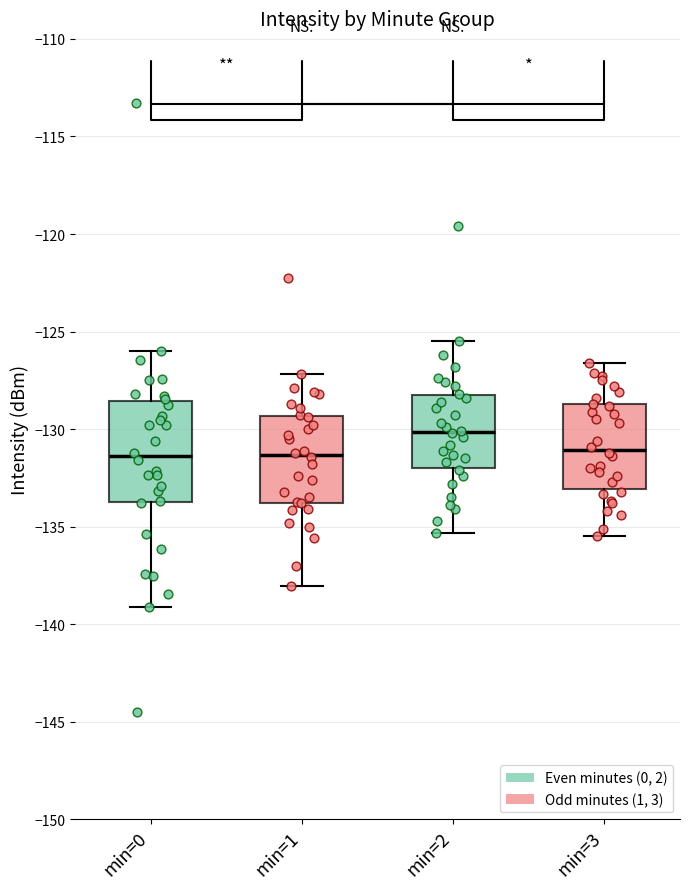

Reading left to right, read every box against the y-axis: the position of its median line, the range the box covers, and the ends of its whiskers. The values are not printed on the chart, so give them approximately, as read against the axis.

min=0: median -131.5, box -133.5 to -128.5, whiskers -139.0 to -126.0
min=1: median -131.5, box -134.0 to -129.5, whiskers -138.0 to -127.0
min=2: median -130.0, box -132.0 to -128.0, whiskers -135.5 to -125.5
min=3: median -131.0, box -133.0 to -128.5, whiskers -135.5 to -126.5